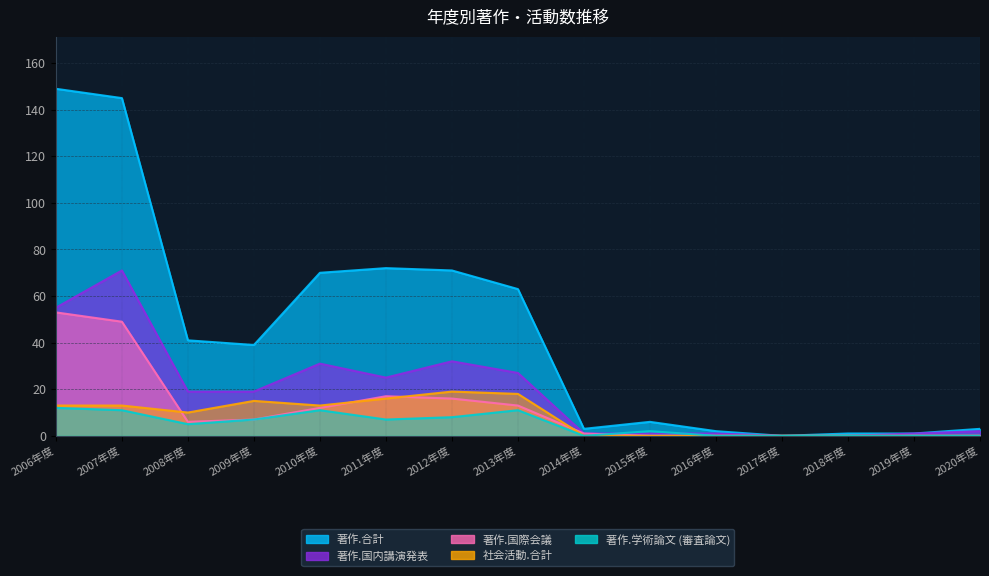

How many lines are shown in the chart?

5